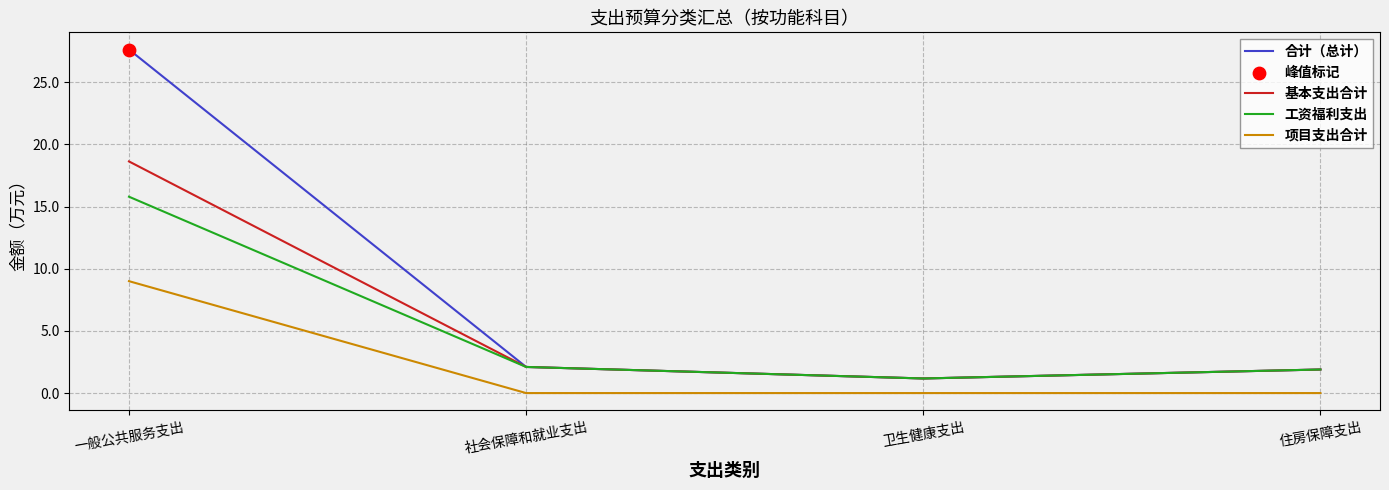

Which series has the widest spread of values?

合计（总计）